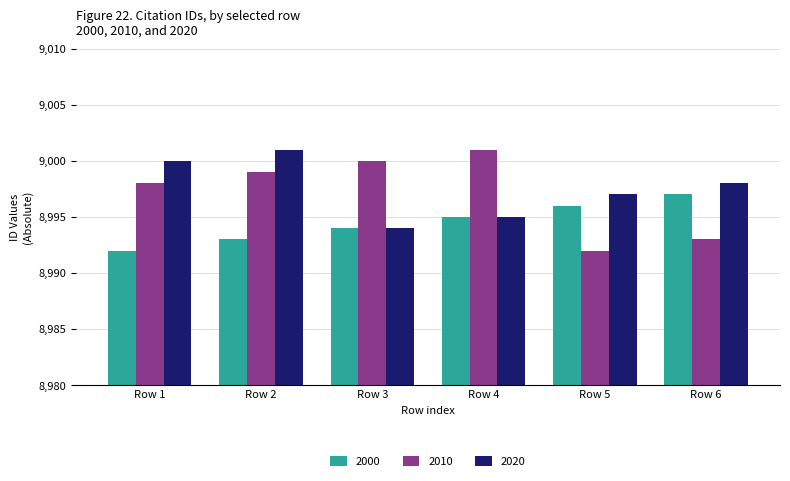

At how many categories does at least one series exceed 8999?

4